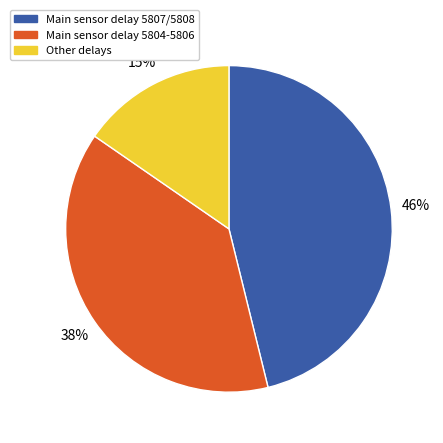

Rank the categories by value from lowest to highest.

Other delays, Main sensor delay 5804-5806, Main sensor delay 5807/5808